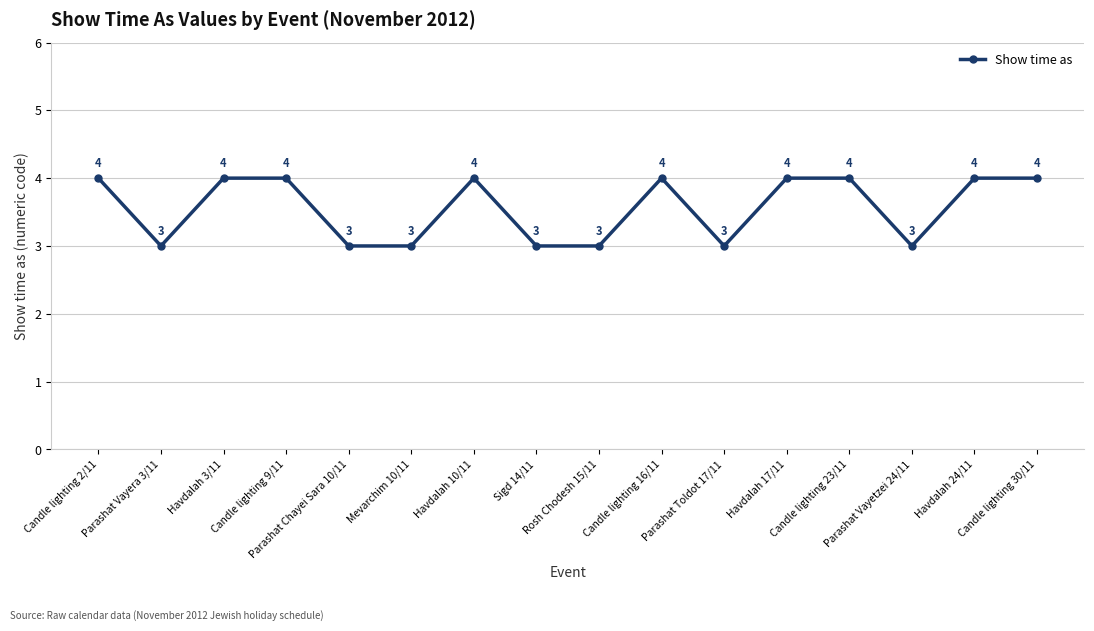

What is the value of the 9th point from the left?

3